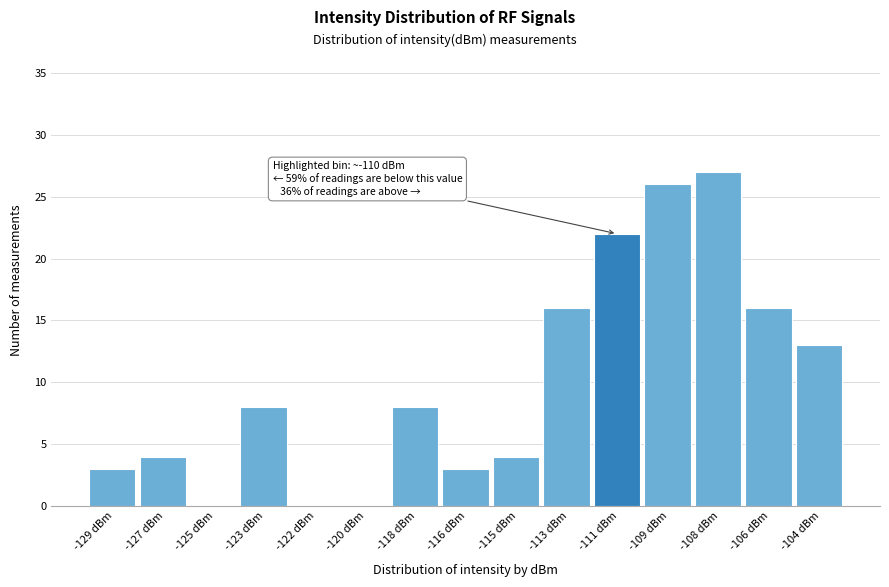

Reading left to right, extract all data points from this chart.

-129 dBm=3	-127 dBm=4	-125 dBm=0	-123 dBm=8	-122 dBm=0	-120 dBm=0	-118 dBm=8	-116 dBm=3	-115 dBm=4	-113 dBm=16	-111 dBm=22	-109 dBm=26	-108 dBm=27	-106 dBm=16	-104 dBm=13